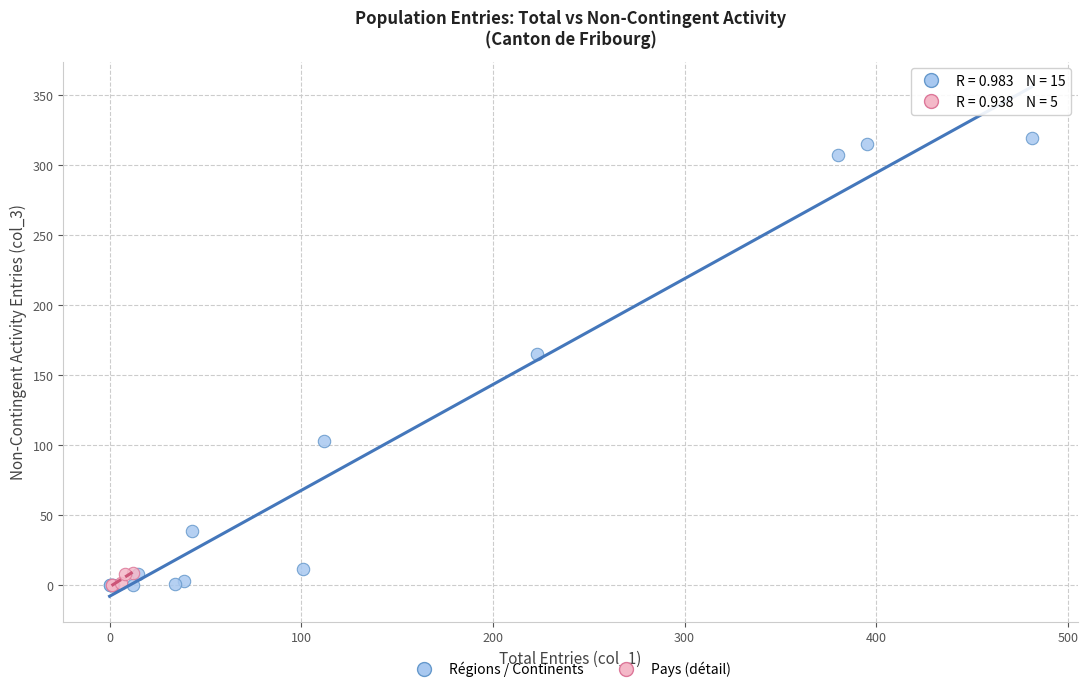

Which series has the widest spread of Y values?

Régions / Continents